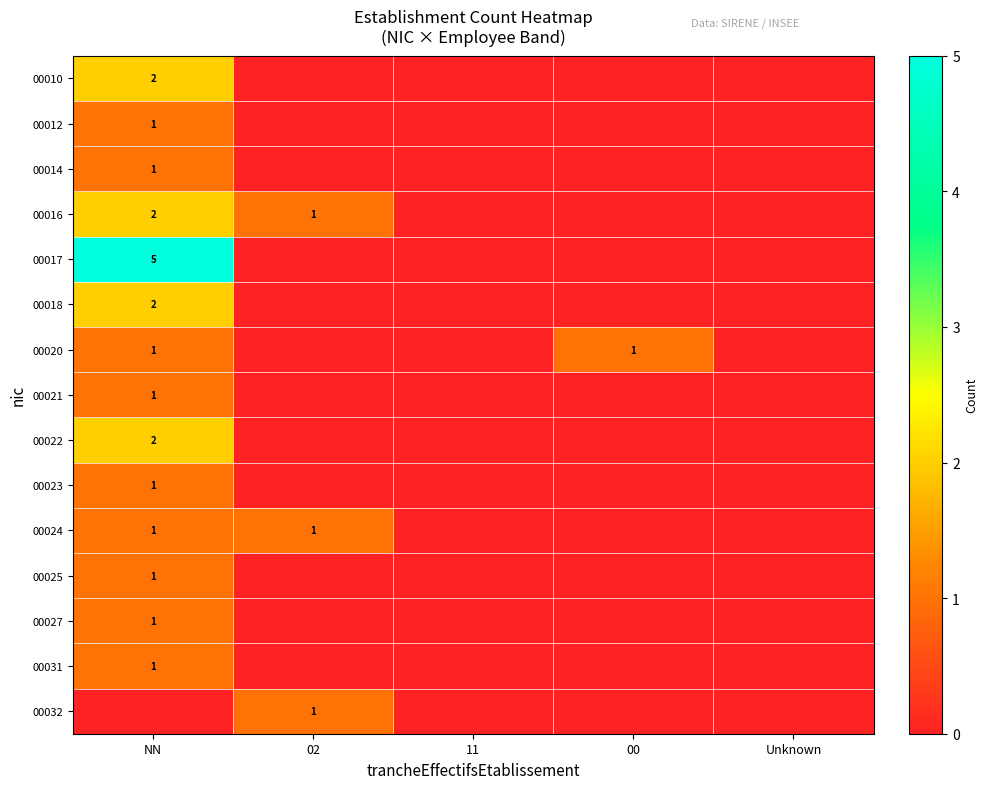

What is the maximum value shown in the chart?

5